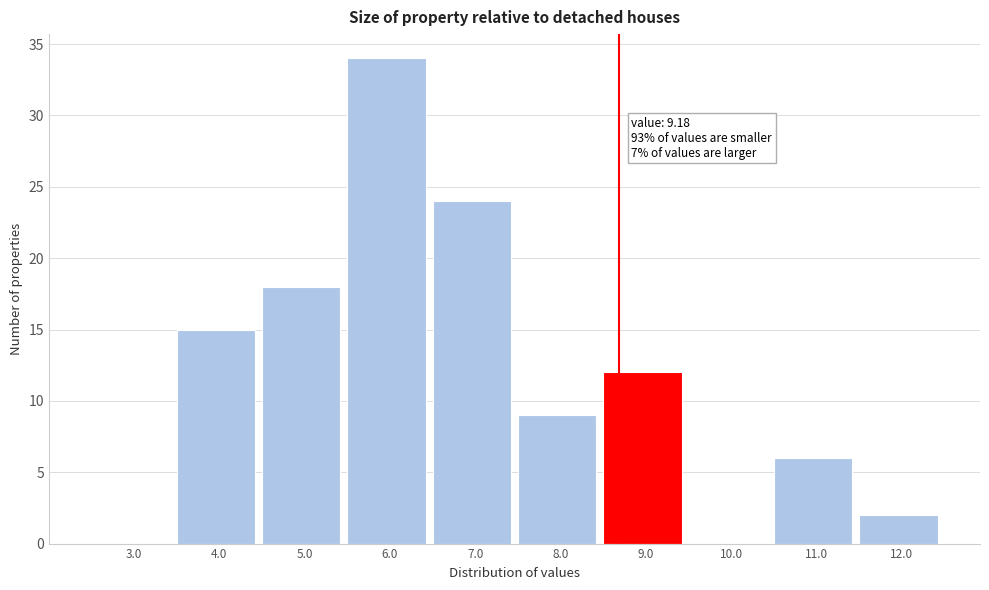

Reading right to left, list all the values displayed in this chart.

12.0=2	11.0=6	10.0=0	9.0=12	8.0=9	7.0=24	6.0=34	5.0=18	4.0=15	3.0=0